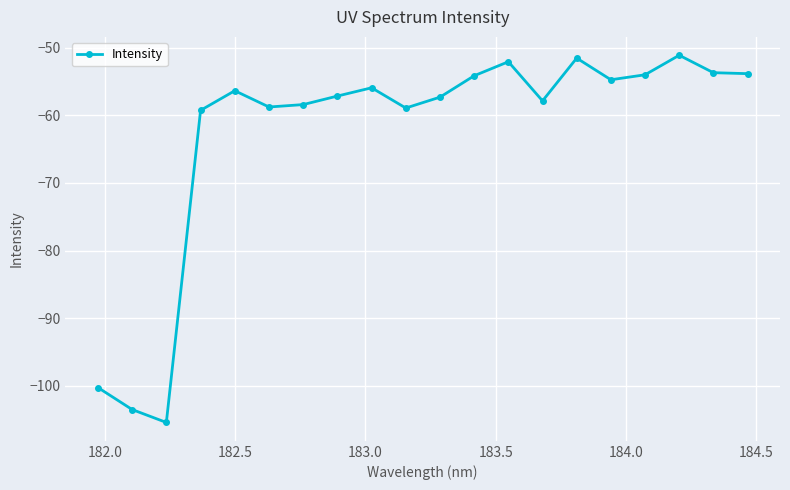

What is the value of the 8th point from the left?

-57.1